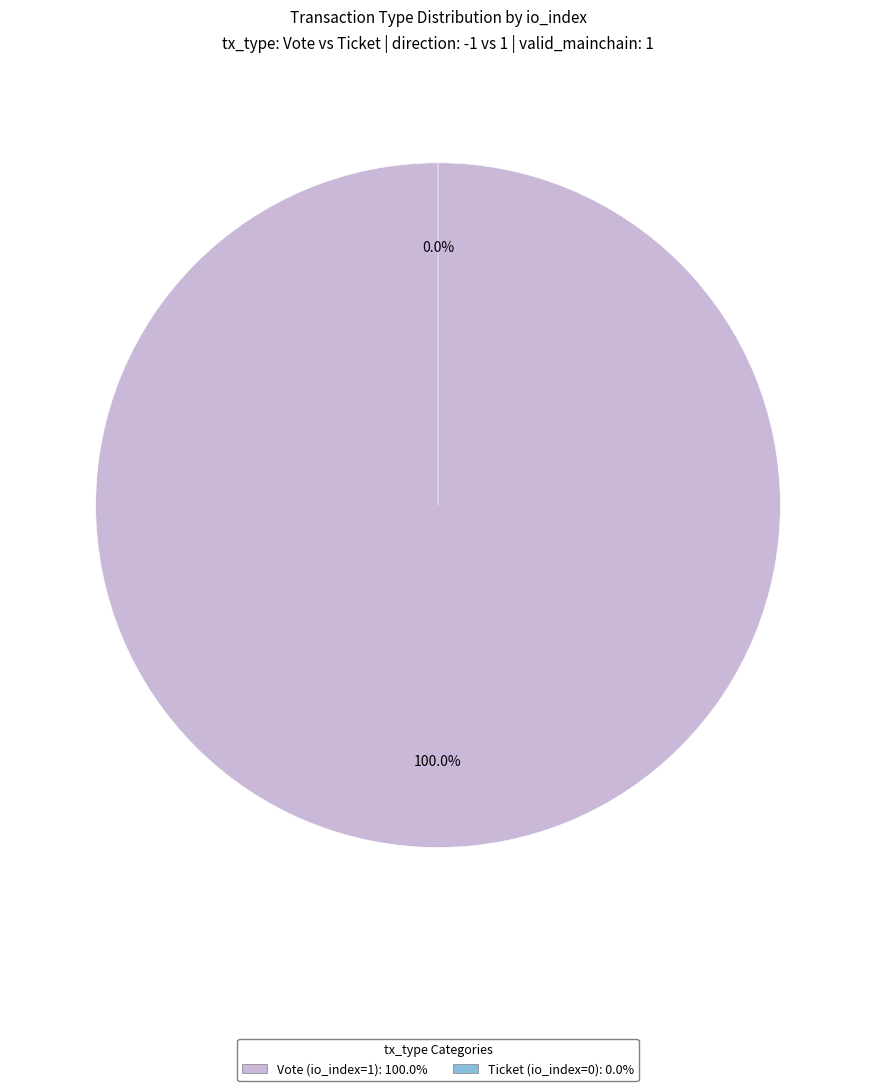

Count the number of slices in the pie.

2